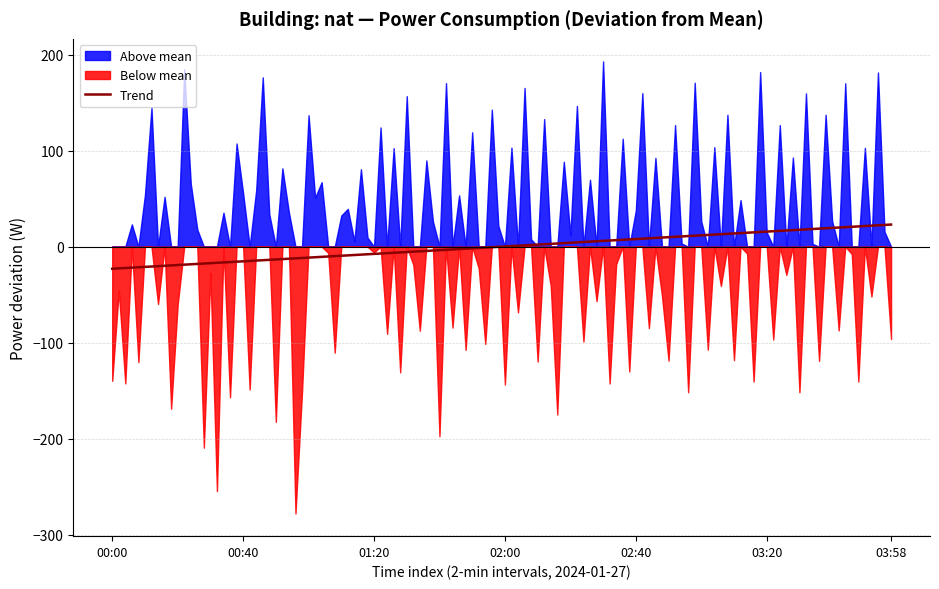

What is the difference between the values at 03:58 and 00:00?

46.0